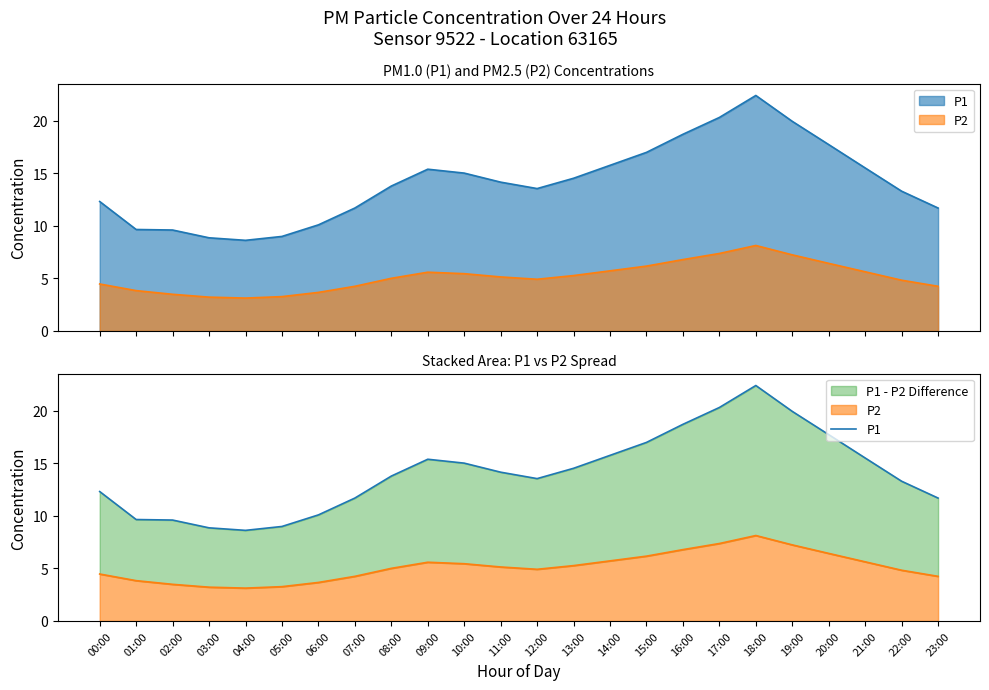

Which has a higher value, 21:00 or 11:00?

21:00